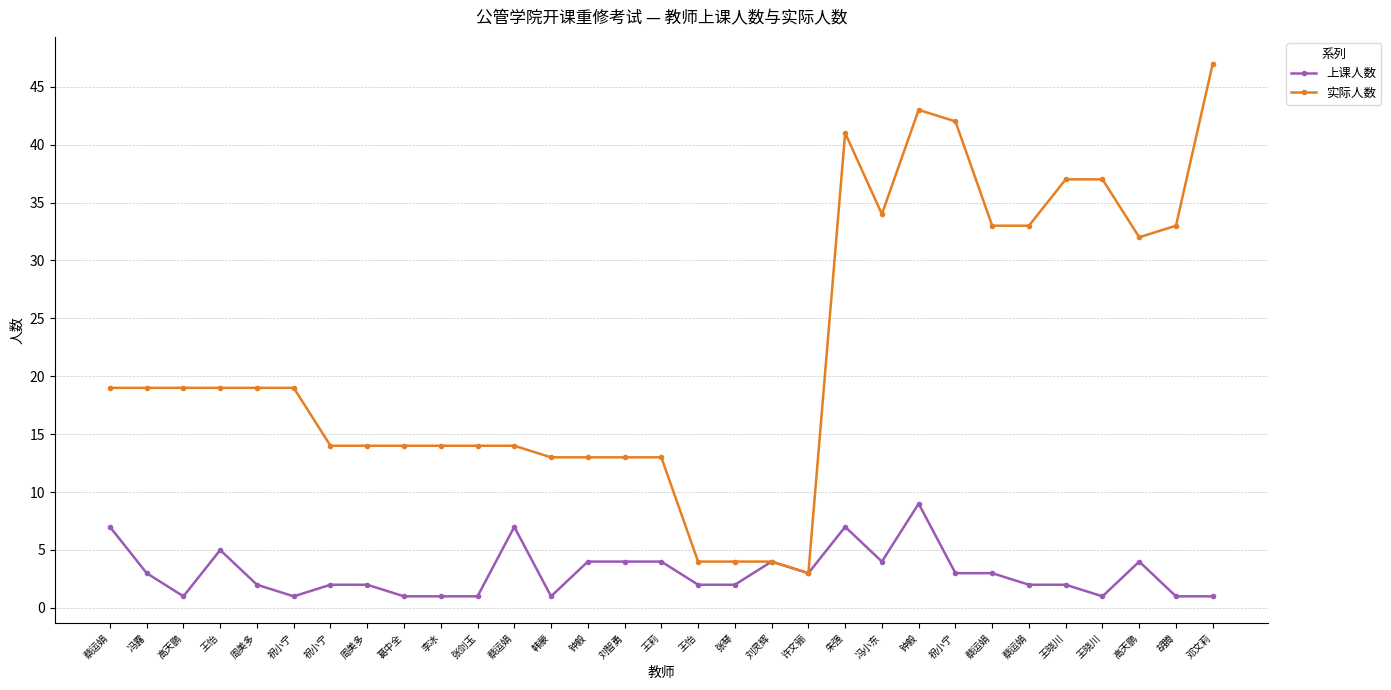

List the series in order of their peak value, highest first.

实际人数, 上课人数